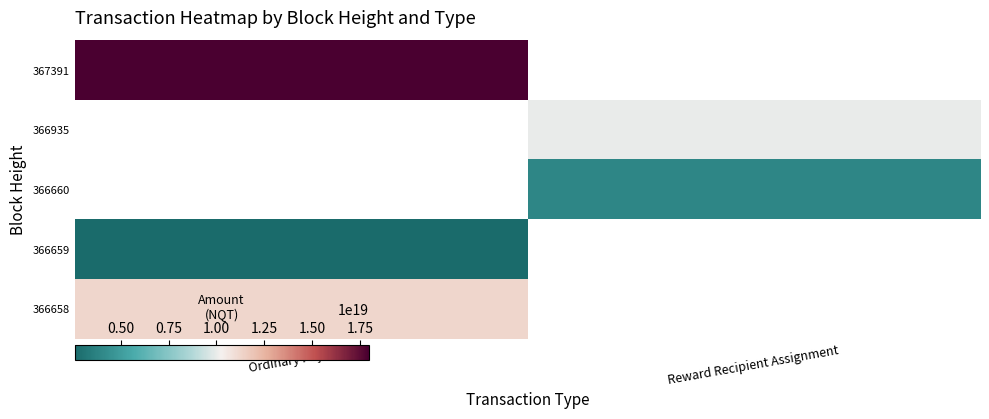

List the labels in order of 366935 value, largest first.

Ordinary Payment, Reward Recipient Assignment